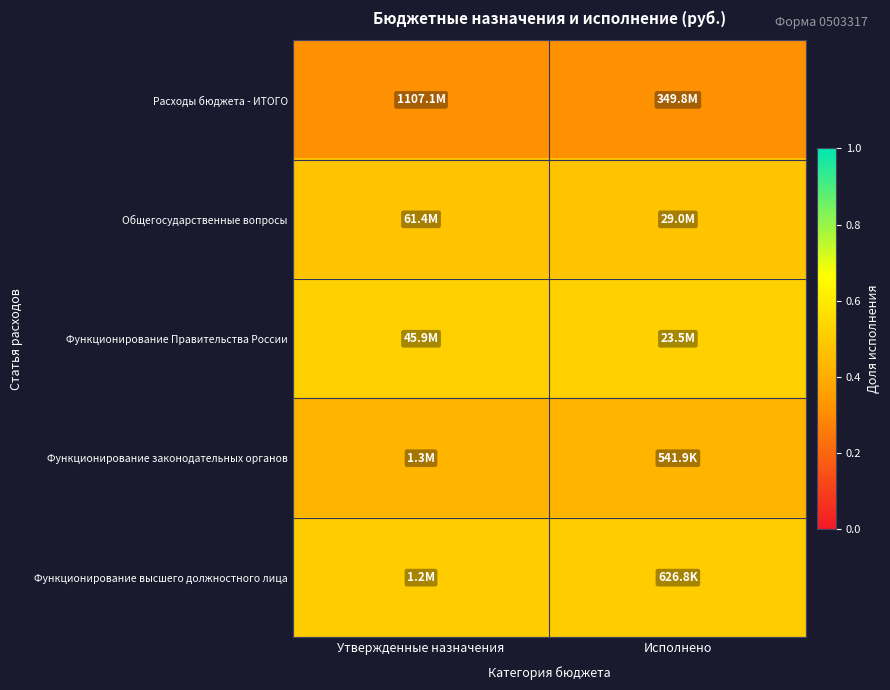

Count the number of data series in this chart.

5